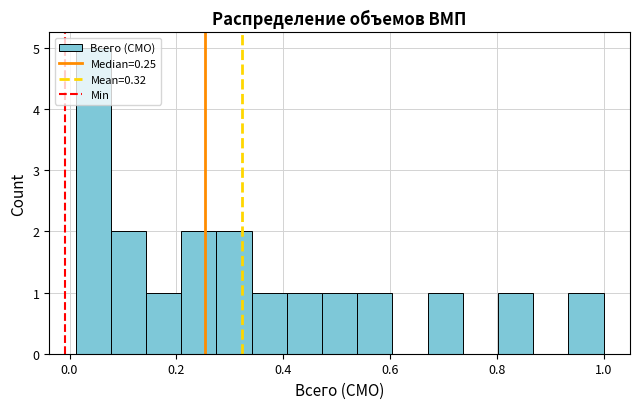

Around what value on the x-axis is the tallest bar? Give the approximate position of its centre, as read against the axis.

0.04